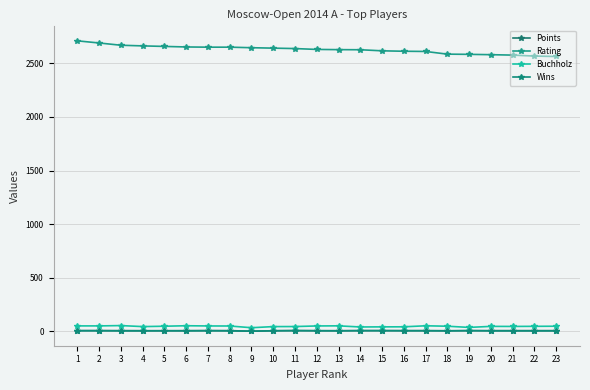

What is the difference between the second highest and second lowest values in the Rating series?

122.0